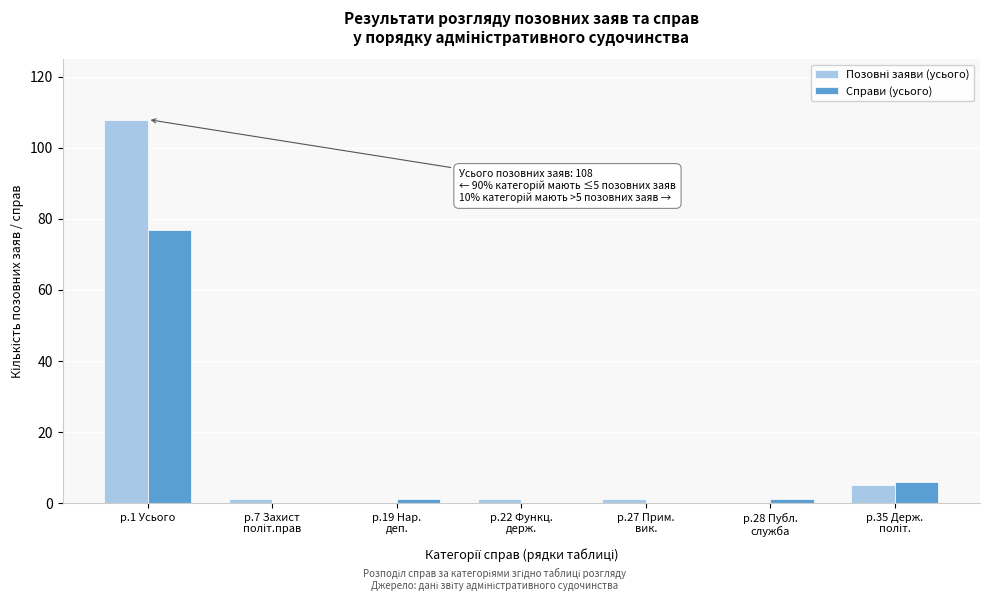

At which category is the sum across all series the highest?

р.1 Усього